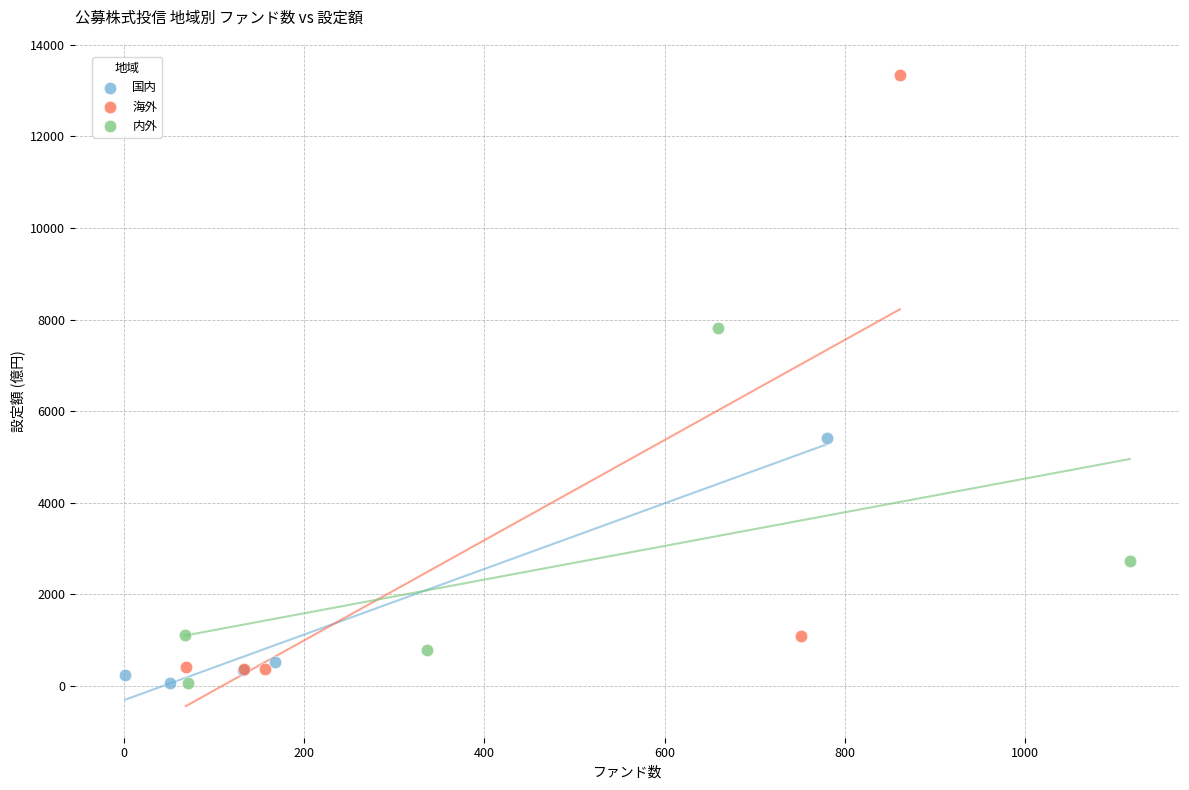

Which series has the largest Y range (max minus min)?

海外